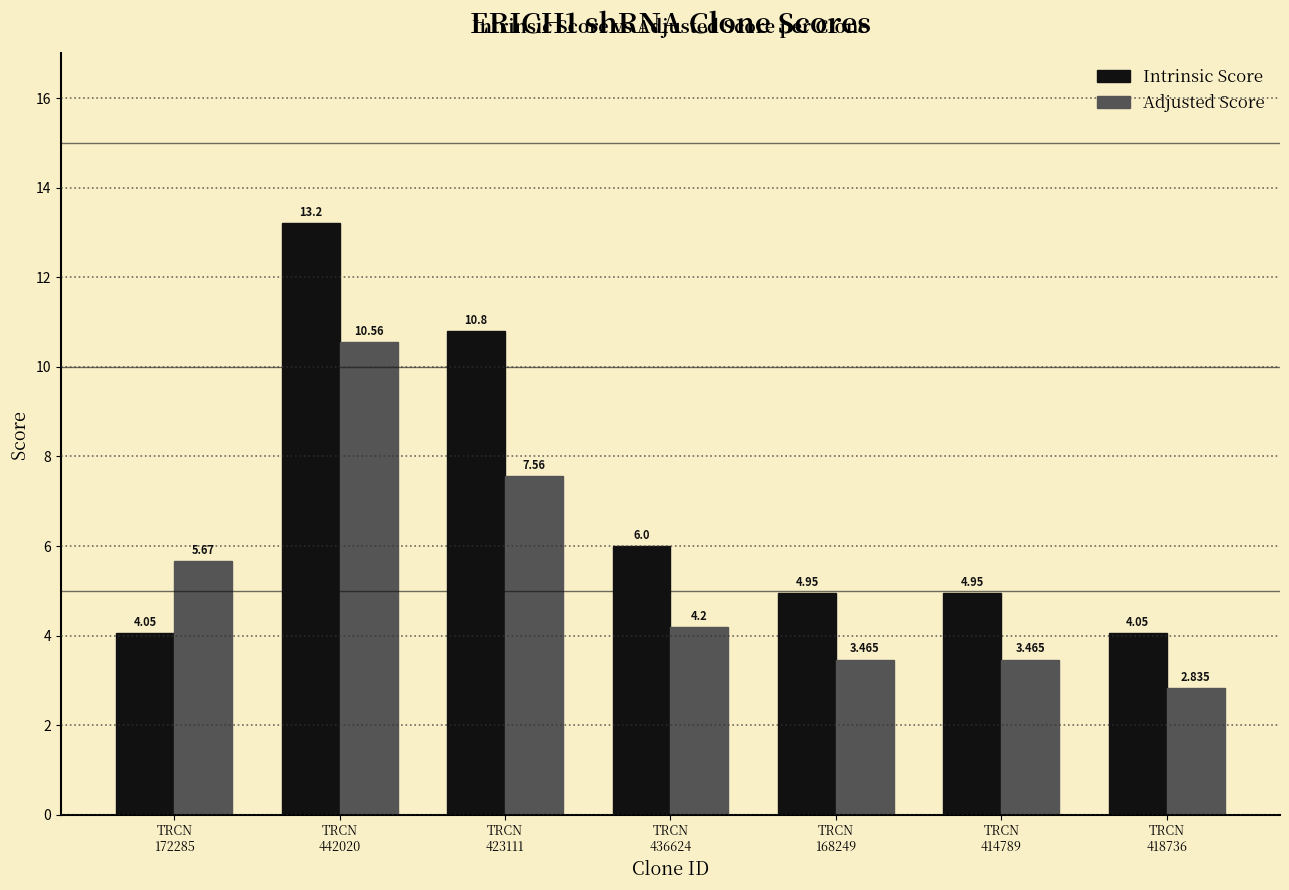

Does the chart contain stacked bars?

No